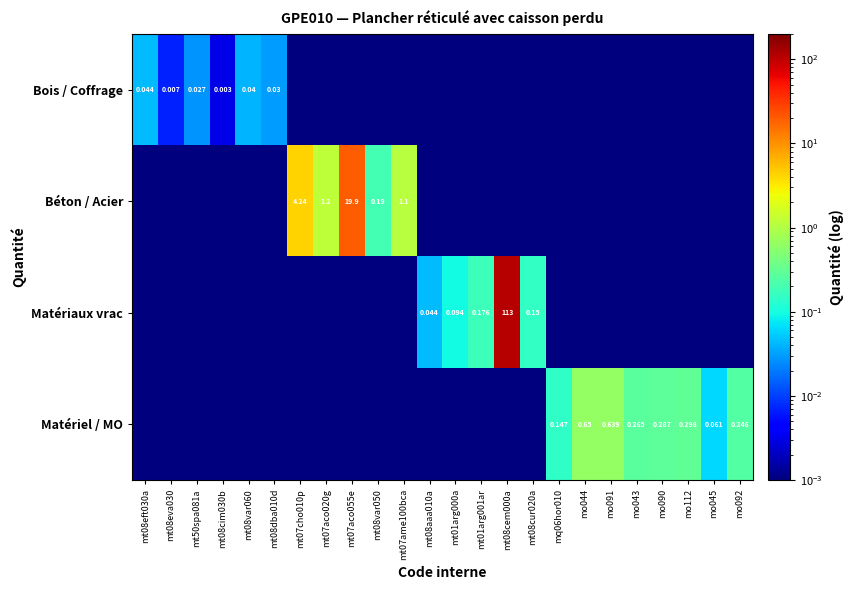

Which category has the lowest value across all series?

mt07cho010p